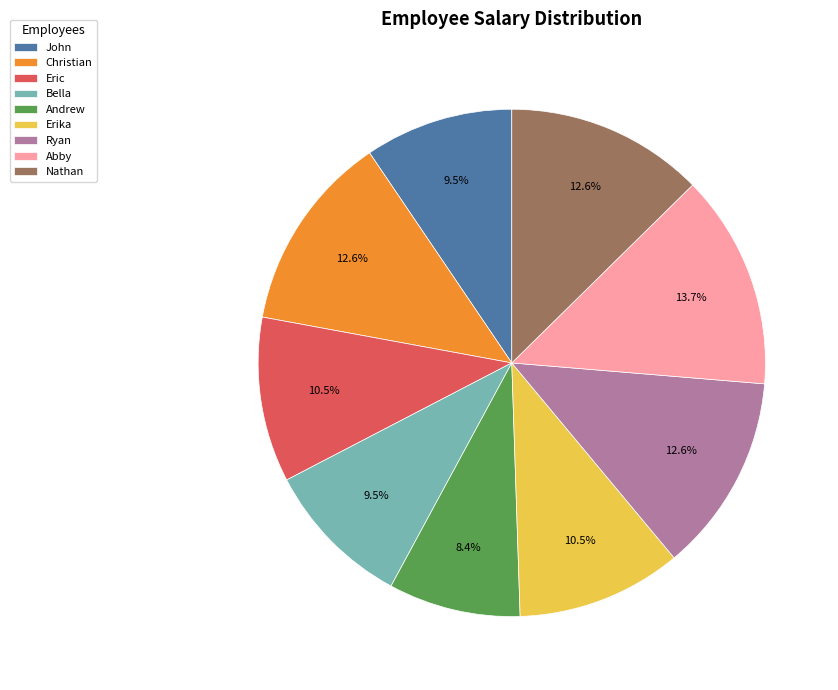

To the nearest percent, what portion does Christian represent?

13%